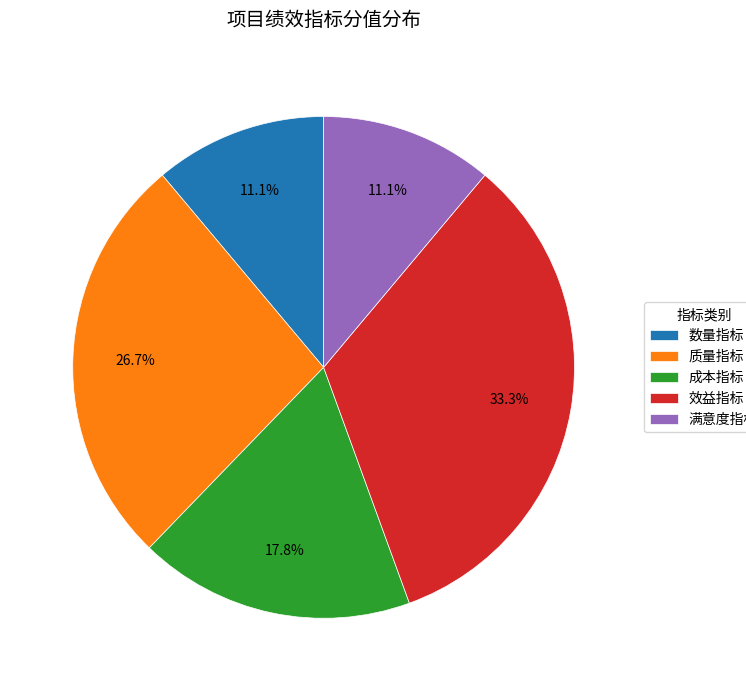

How many slices are in this pie chart?

5